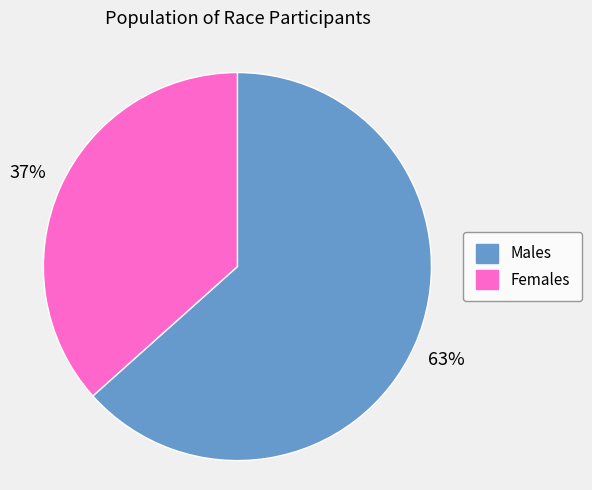

To the nearest percent, what portion does Males represent?

63%